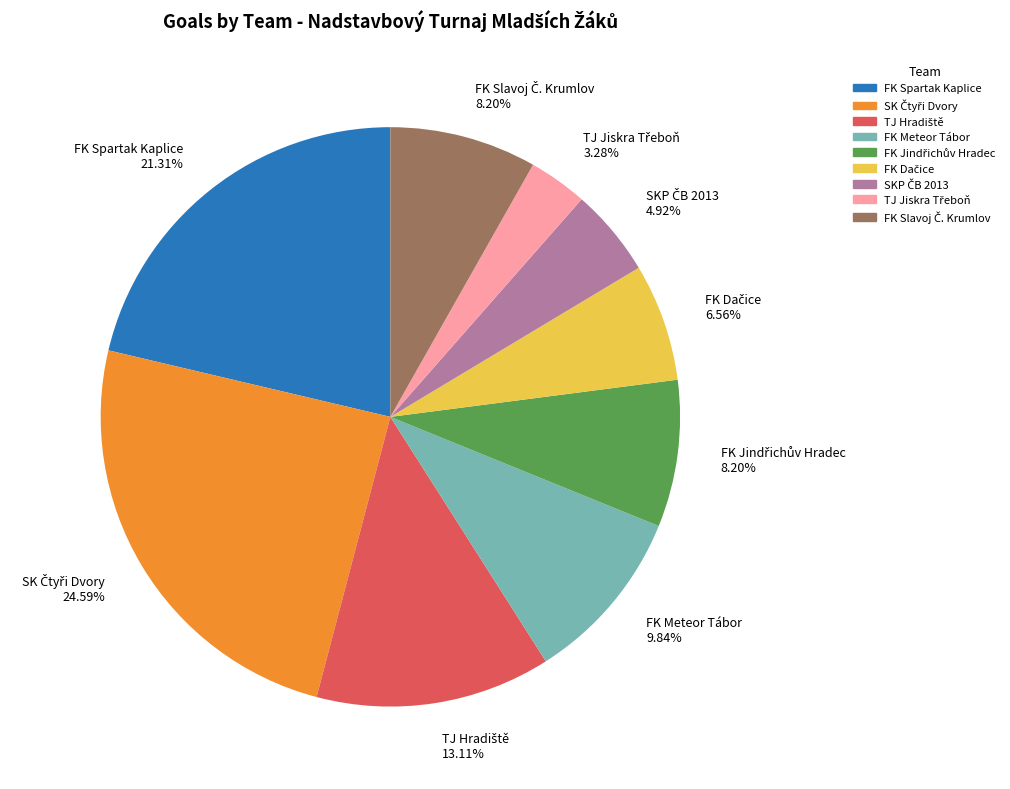

Count the number of slices in the pie.

9